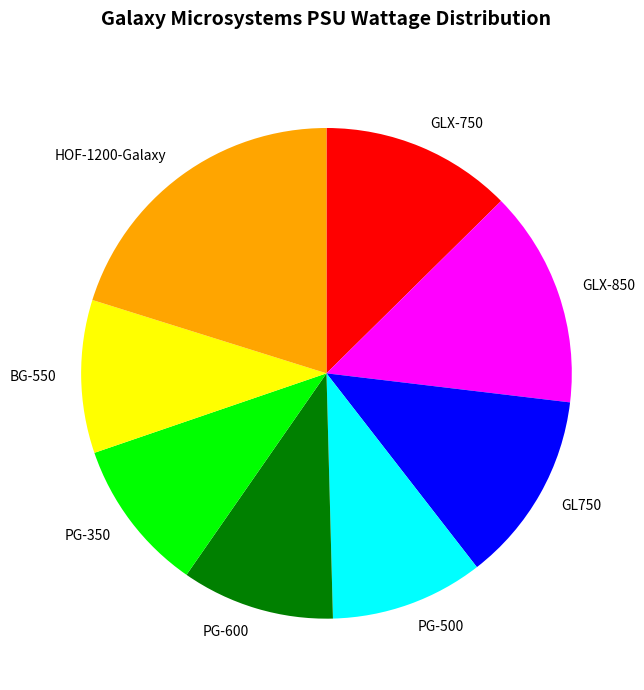

Is it true that BG-550 is 21% of the pie?

False